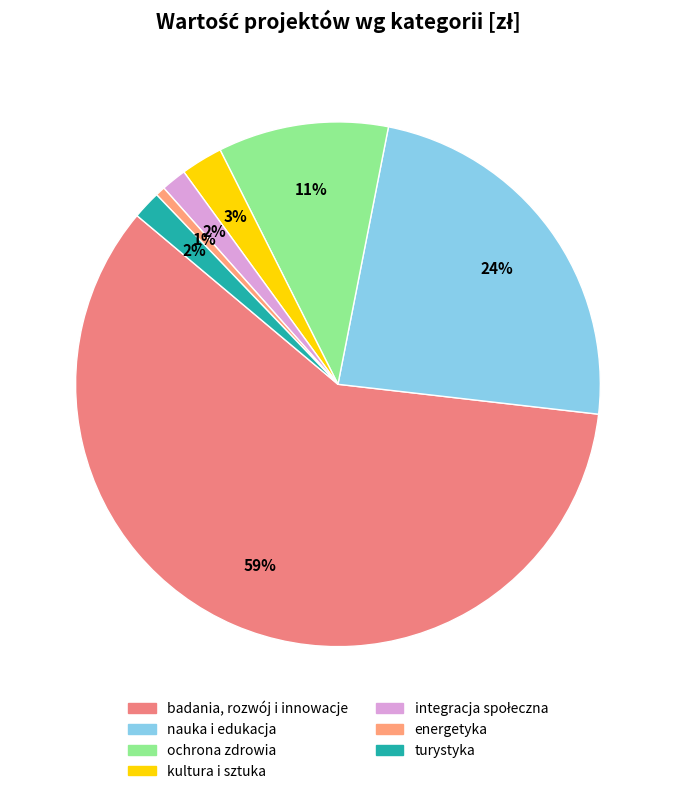

What is the majority slice?

badania, rozwój i innowacje